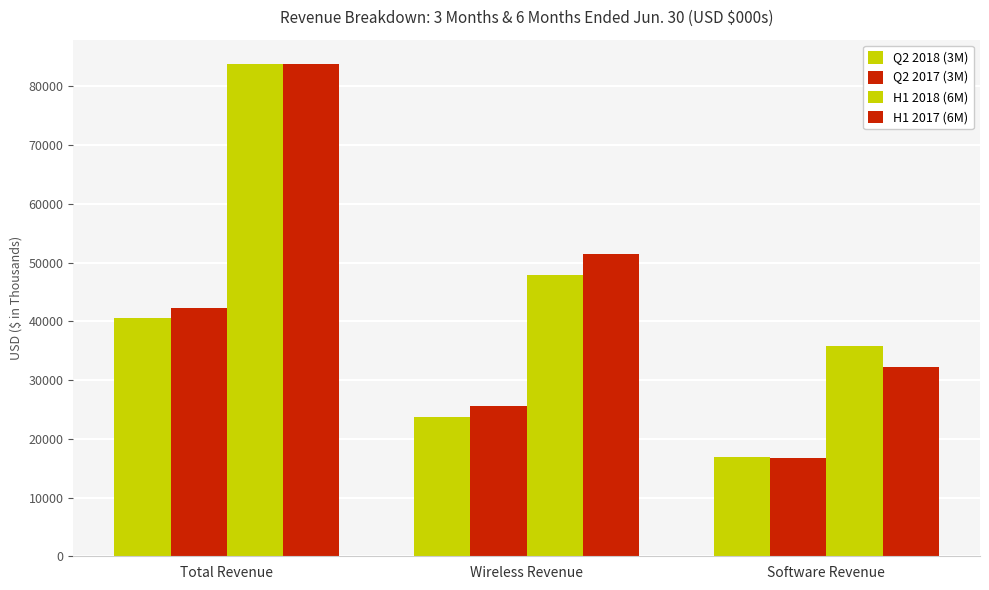

Are the bars grouped side by side (vs. stacked)?

Yes